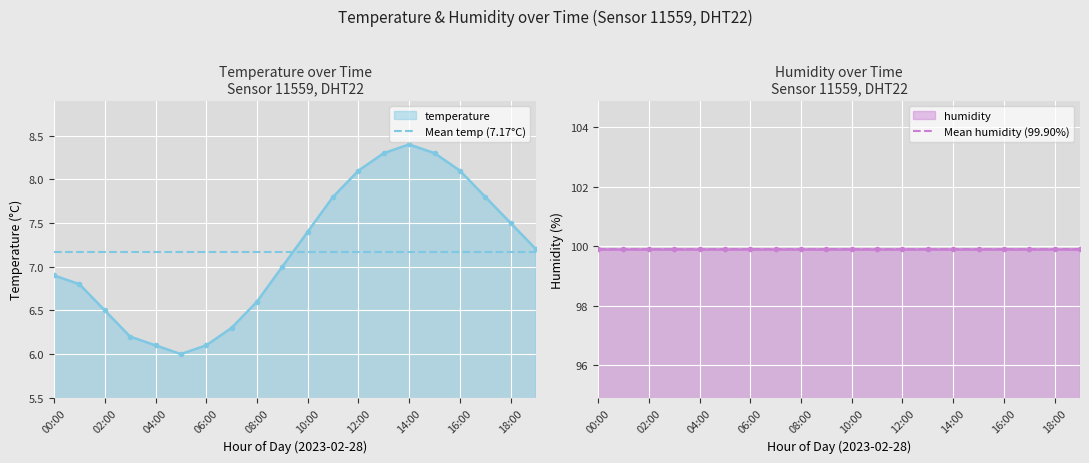

Is it true that temperature equals 8.4 at 14:00?

True